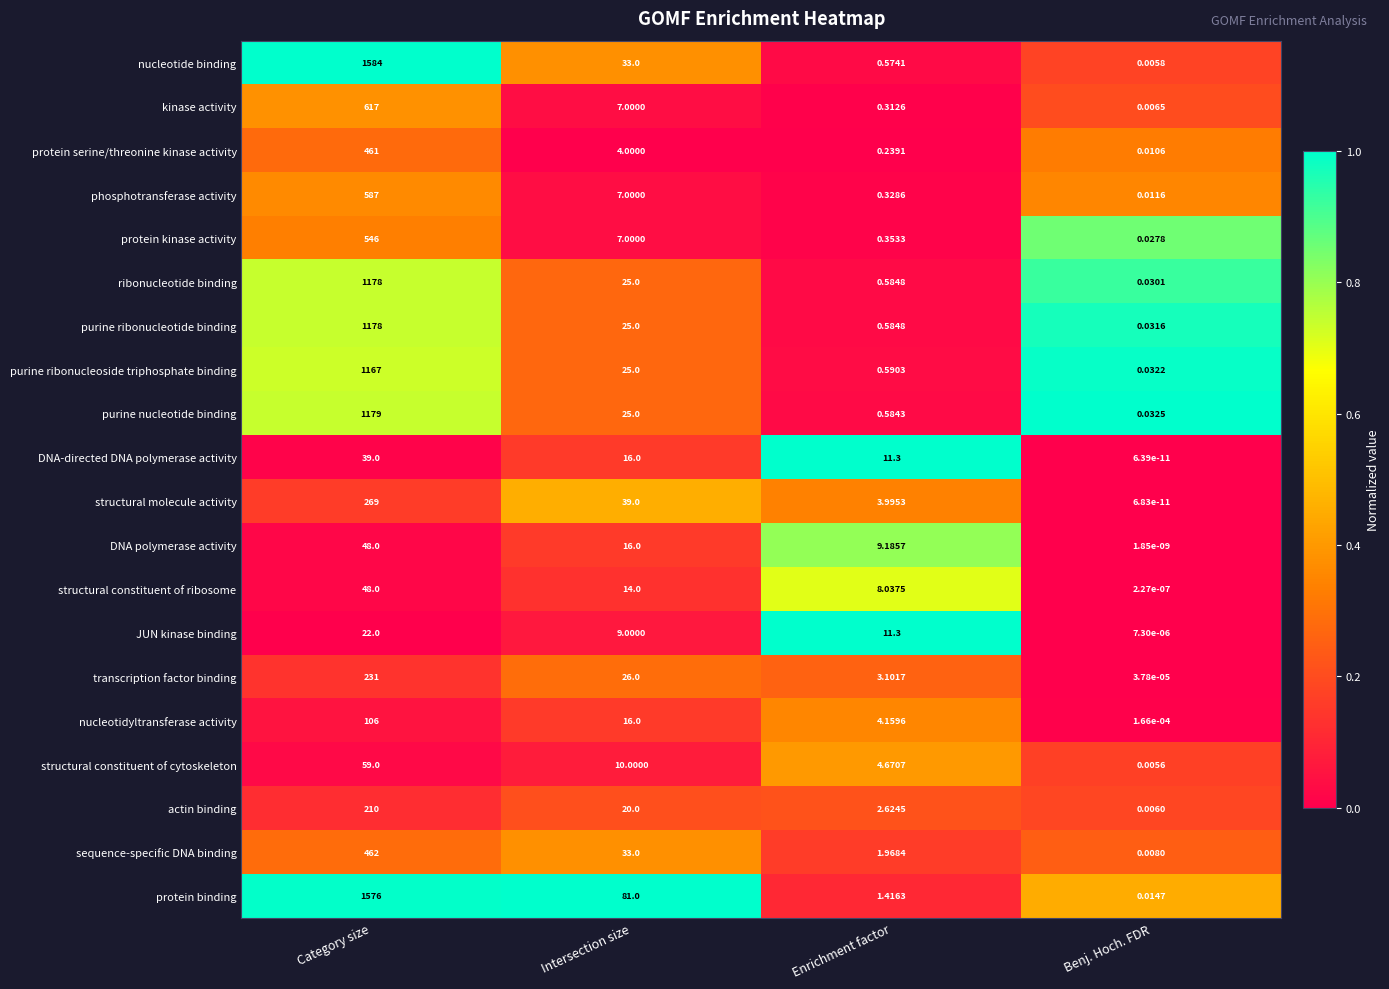

Where is protein serine/threonine kinase activity nearest to the value 230?

Intersection size